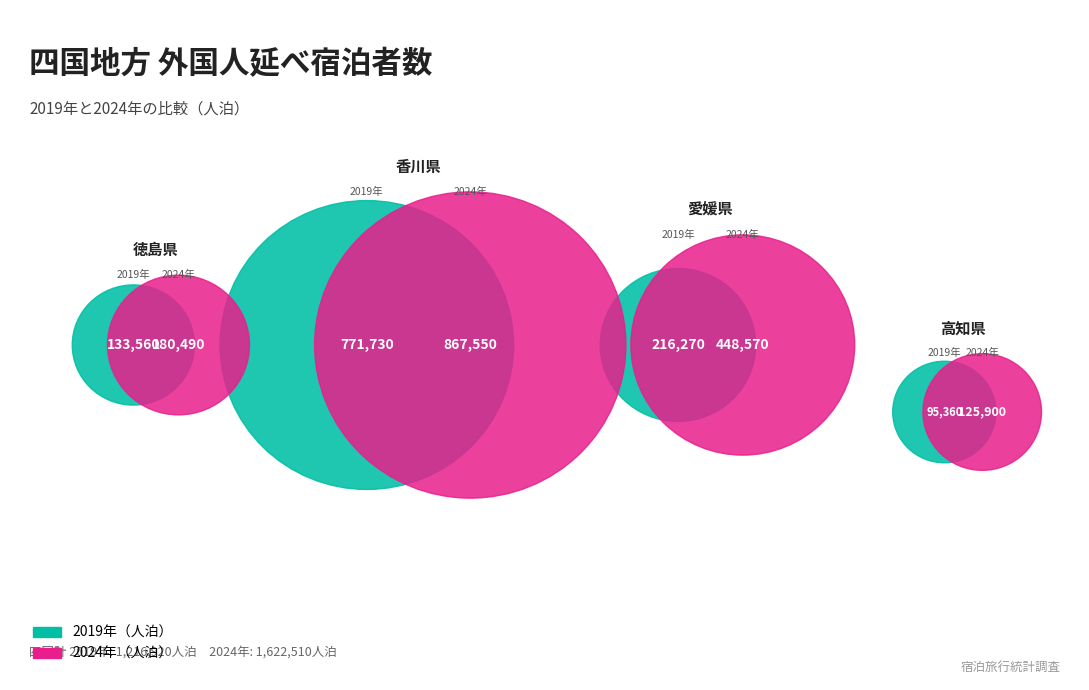

What percentage is the 高知県 slice, to the nearest percent?

8%